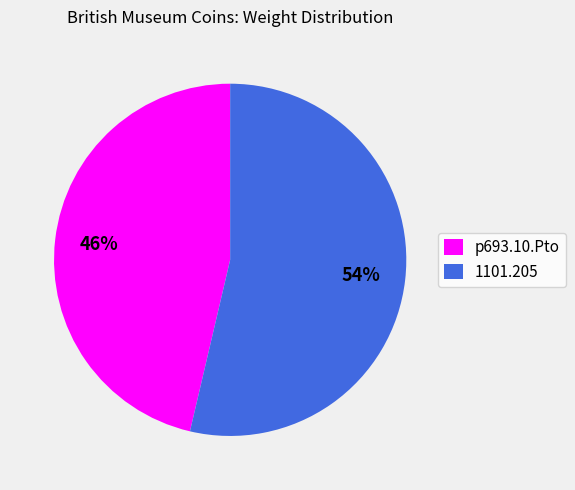

Is there any slice that represents more than half of the pie?

Yes